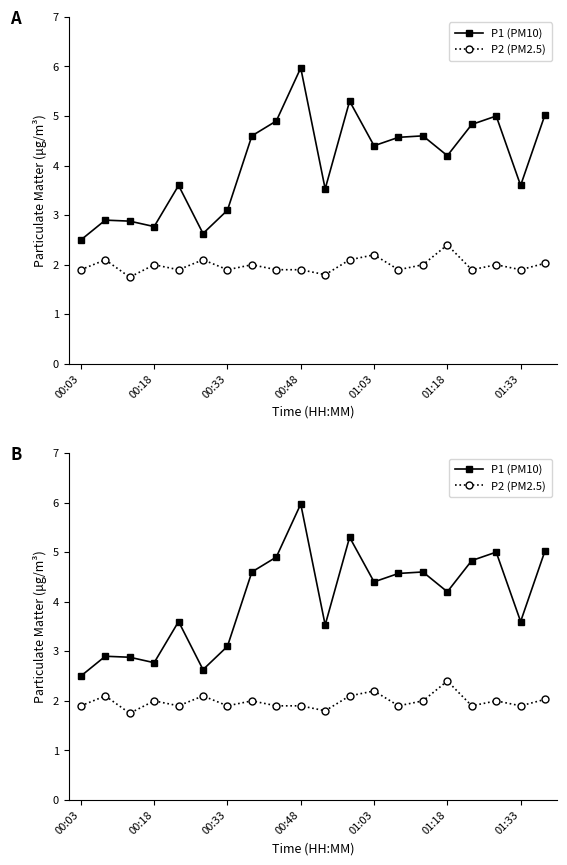

Reading left to right, extract all data points from this chart.

P1 (PM10): 2.5	2.9	2.9	2.8	3.6	2.6	3.1	4.6	4.9	6.0	3.5	5.3	4.4	4.6	4.6	4.2	4.8	5.0	3.6	5.0
P2 (PM2.5): 1.9	2.1	1.8	2.0	1.9	2.1	1.9	2.0	1.9	1.9	1.8	2.1	2.2	1.9	2.0	2.4	1.9	2.0	1.9	2.0